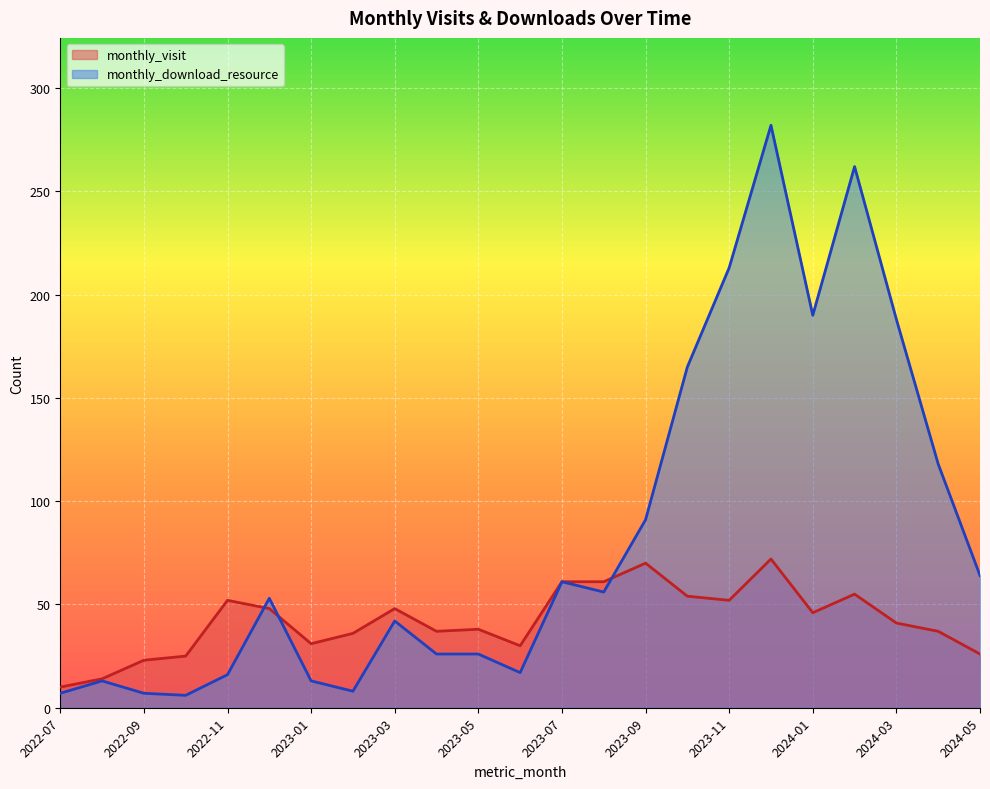

True or false: monthly_visit has more than 1 interior local peaks.

True